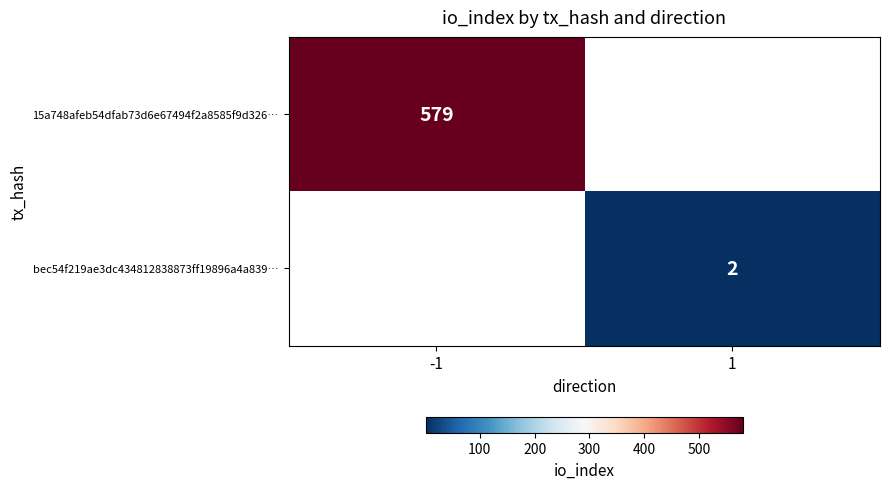

Is the value of 15a748afeb54dfab73d6e67494f2a8585f9d326… at -1 greater than the value of bec54f219ae3dc434812838873ff19896a4a839… at 1?

Yes